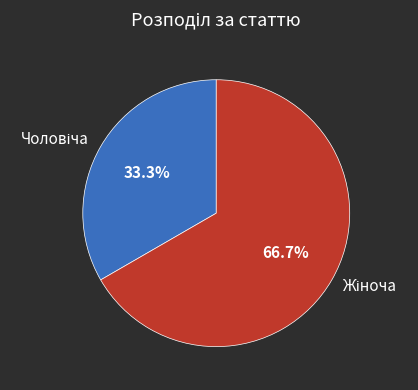

How many segments does this pie chart have?

2